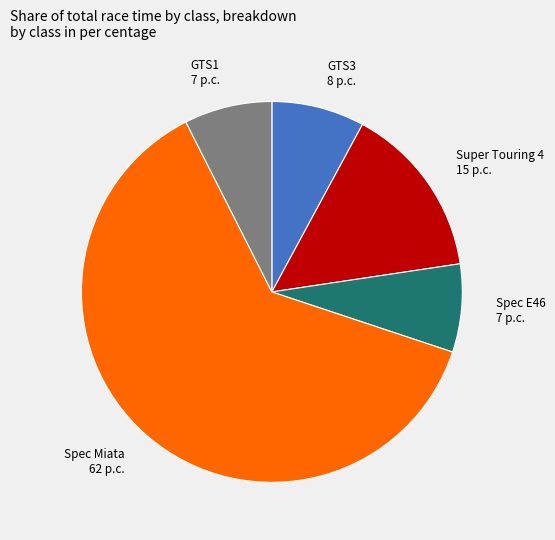

Is the sum of GTS1 7 p.c. and Spec E46 7 p.c. greater than half?

No